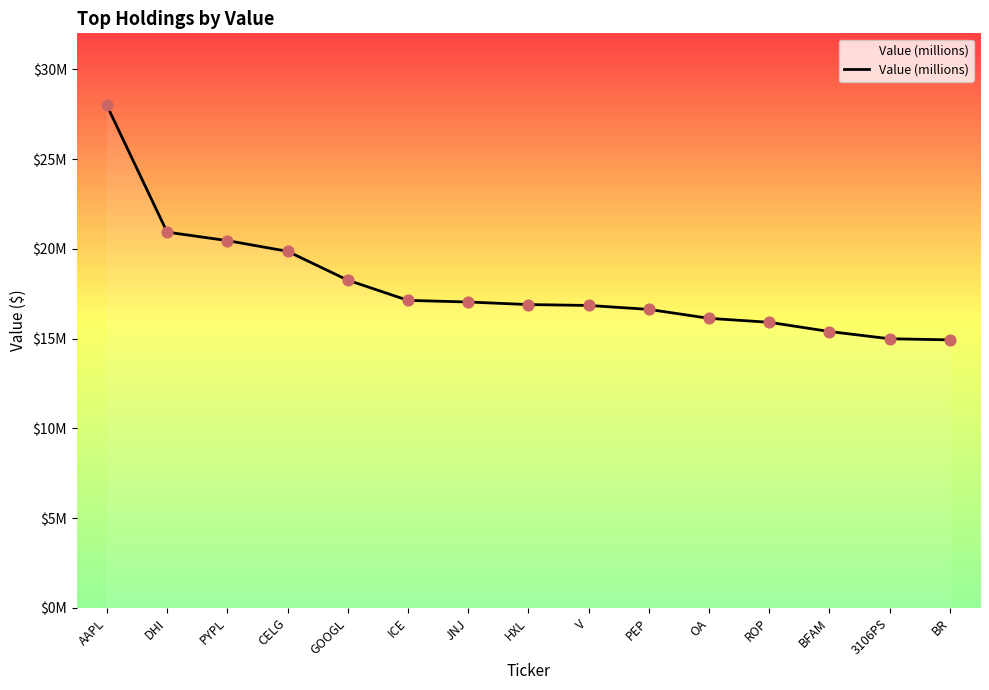

Which has a higher value, V or PEP?

V